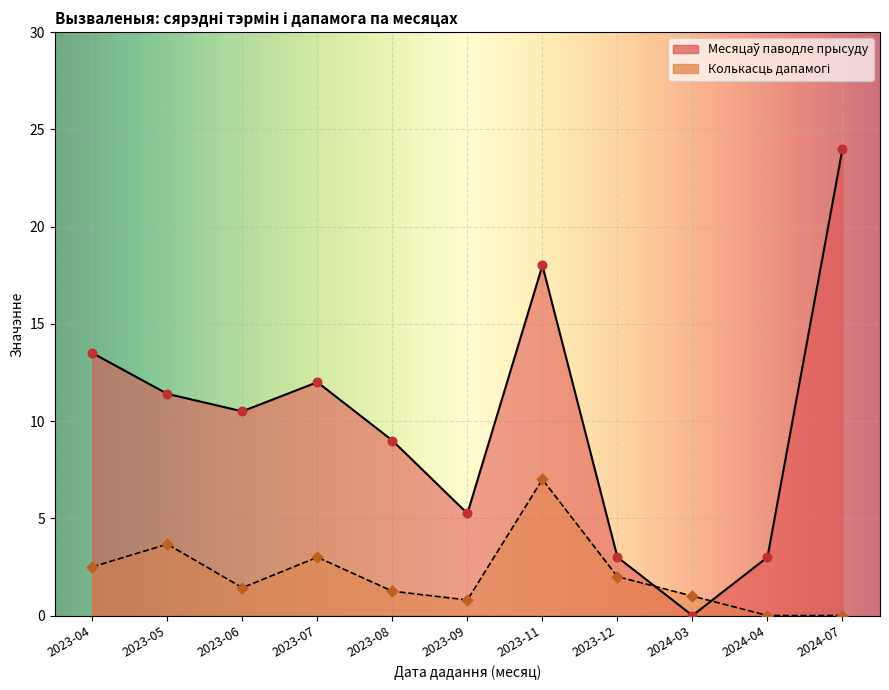

Which series has the widest spread of Y values?

Месяцаў паводле прысуду